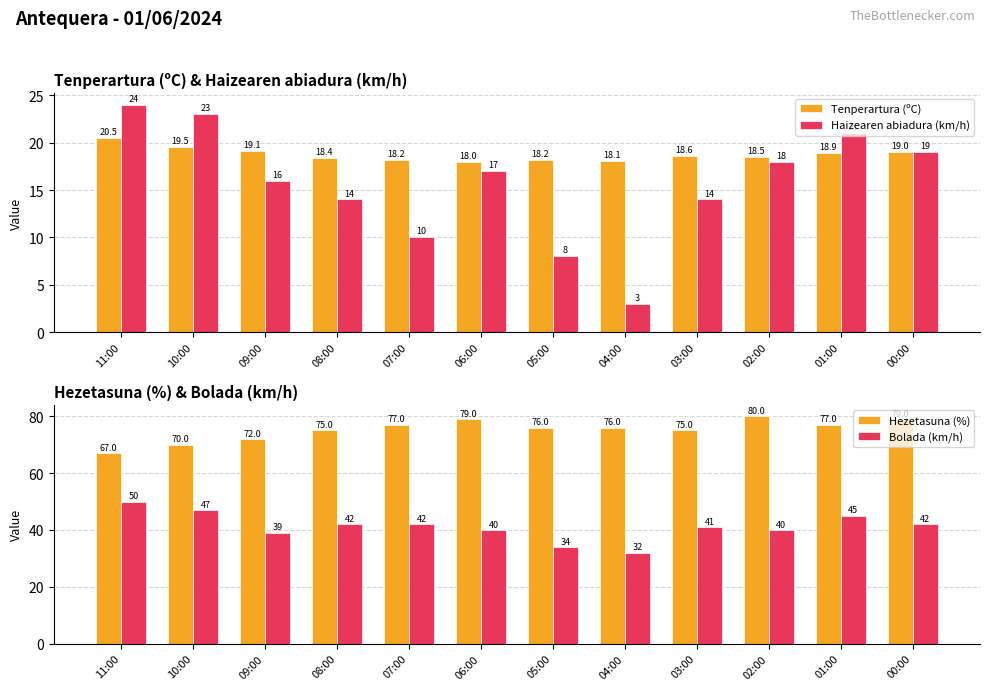

What is the spread (max minus min) of values at 11:00?

46.5